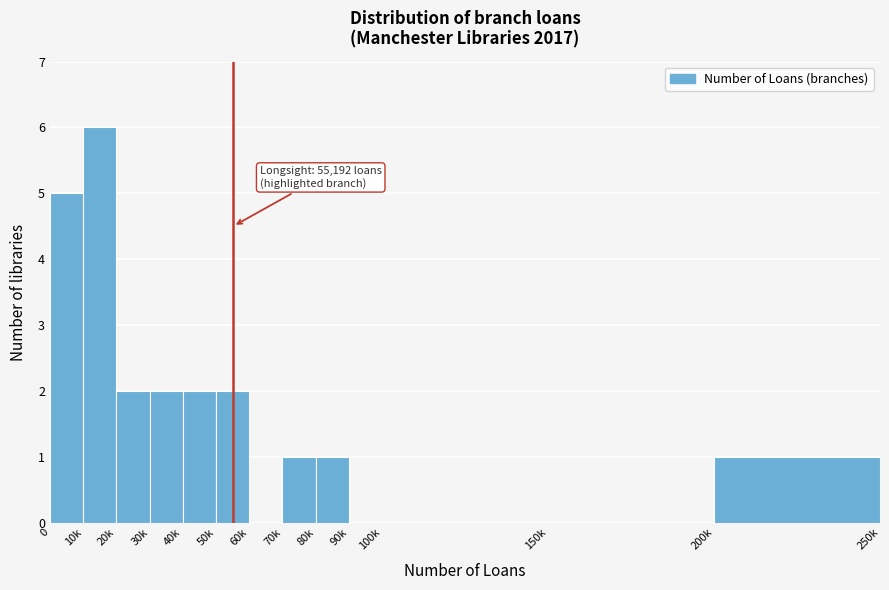

Reading left to right, transcribe all the data shown in this chart.

0=5	10k=6	20k=2	30k=2	40k=2	50k=2	60k=0	70k=1	80k=1	90k=0	100k=0	150k=0	200k=1